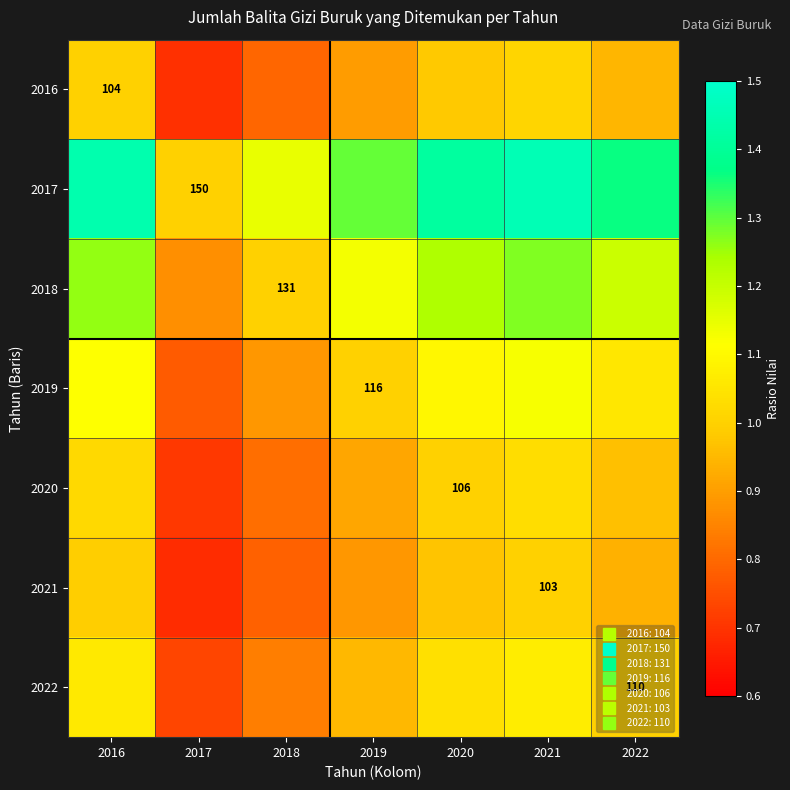

At how many categories does at least one series exceed 0?

7